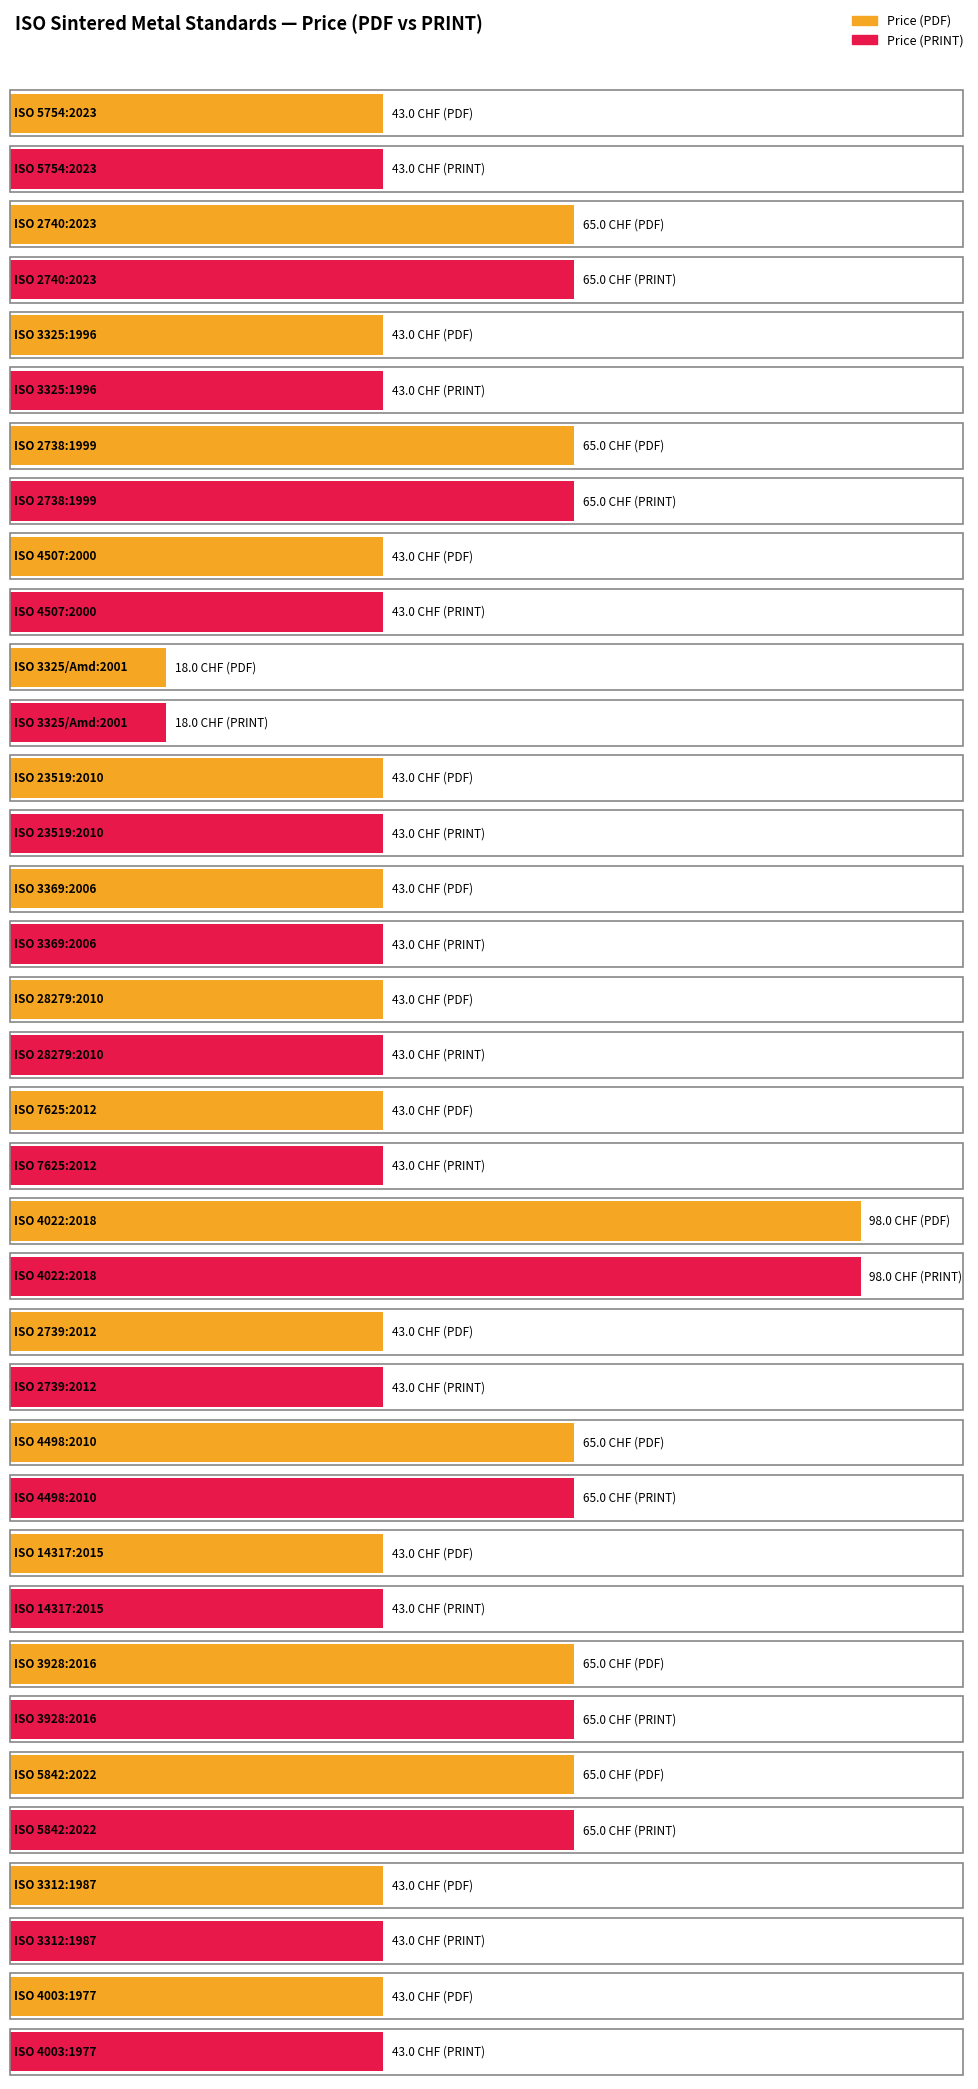

What is the sum of all Price (PRINT) values?

914